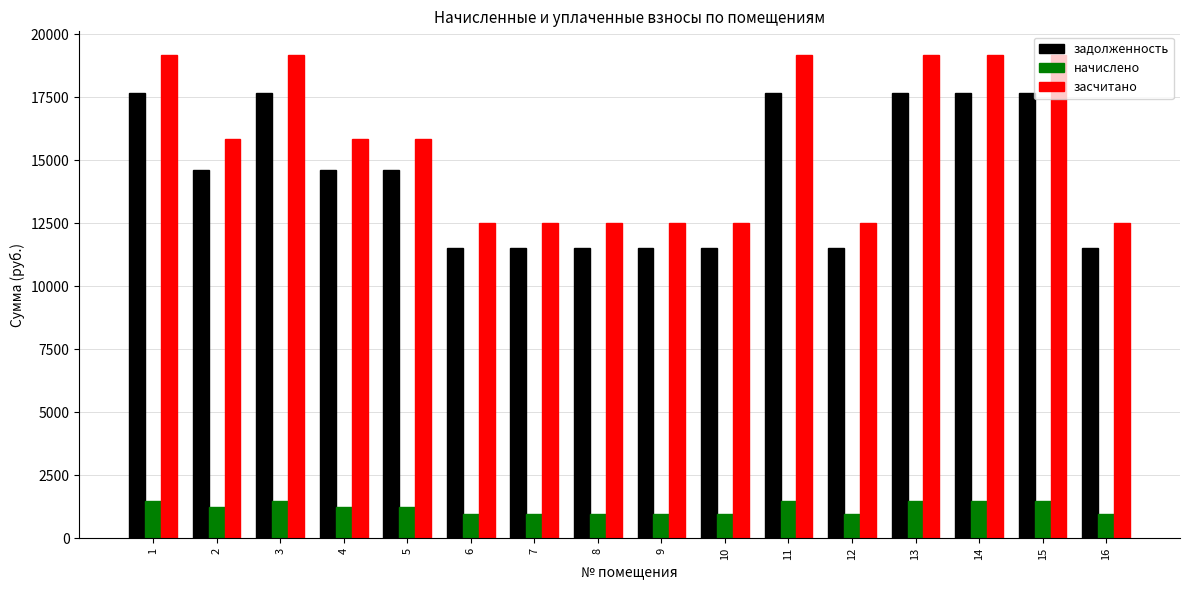

Which series has the largest range (max minus min)?

засчитано